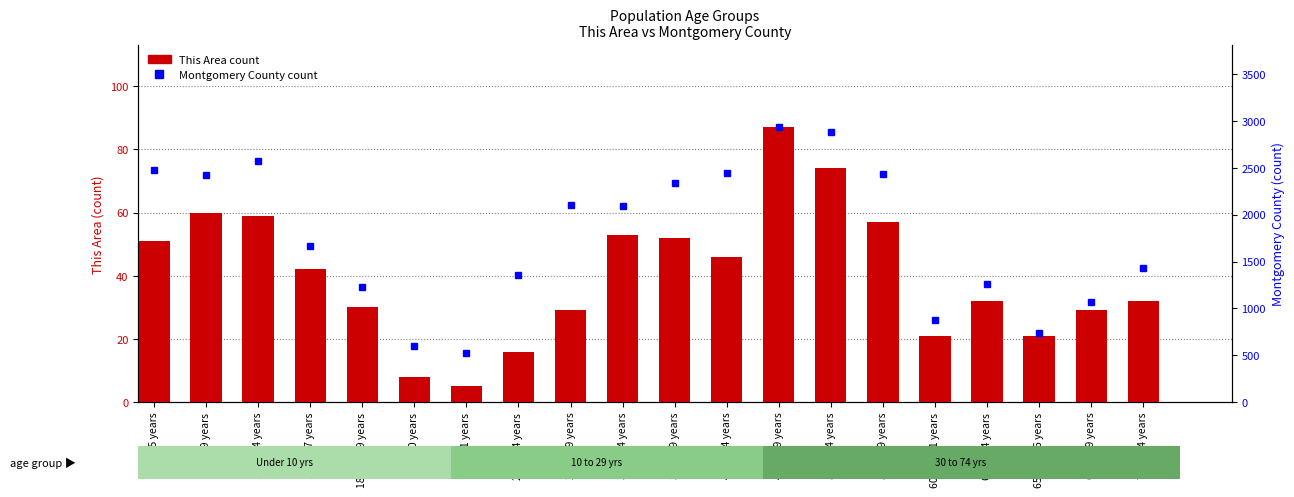

Between 45 to 49 years and 65 and 66 years, which series saw the biggest shift?

Montgomery County count